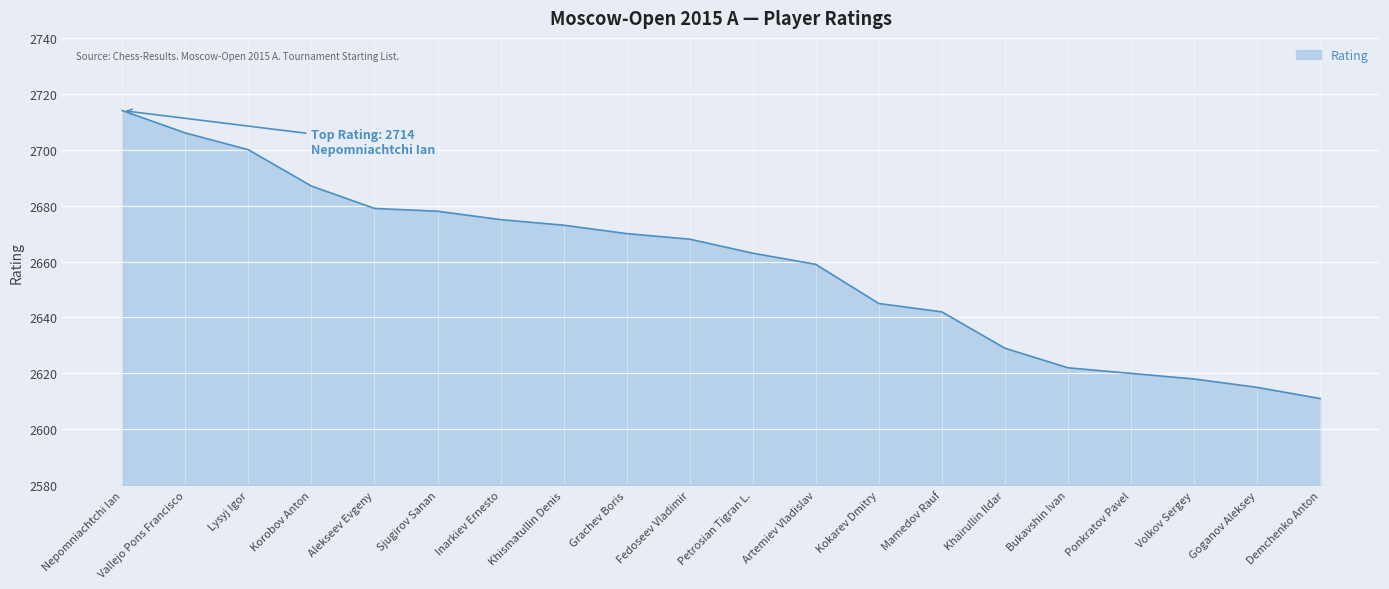

Approximately how many times larger is the value at Lysyj Igor compared to Volkov Sergey?

1.0